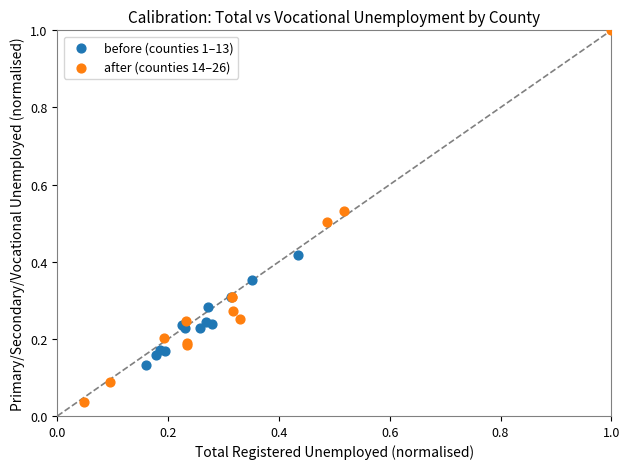

What are all the series names shown in the legend?

before (counties 1–13), after (counties 14–26)